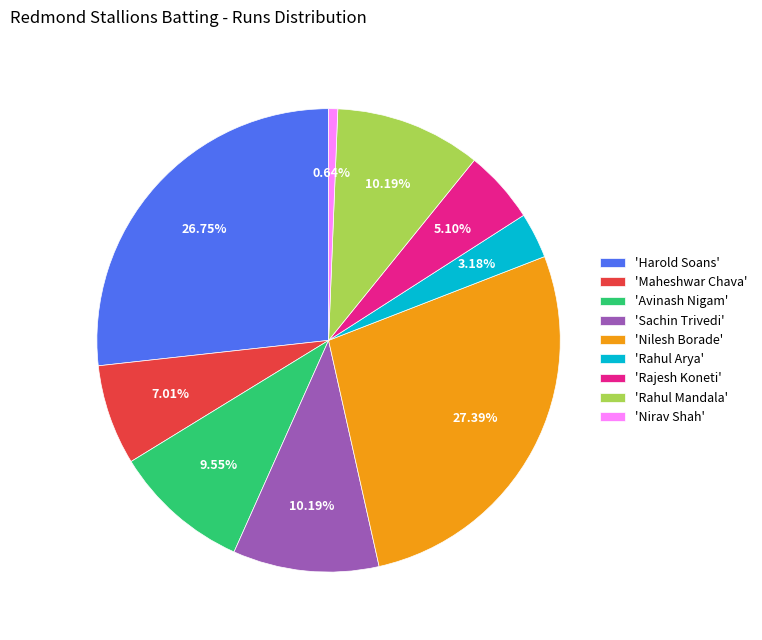

What is the ratio of the value at 'Rajesh Koneti' to the value at 'Maheshwar Chava'?

0.7